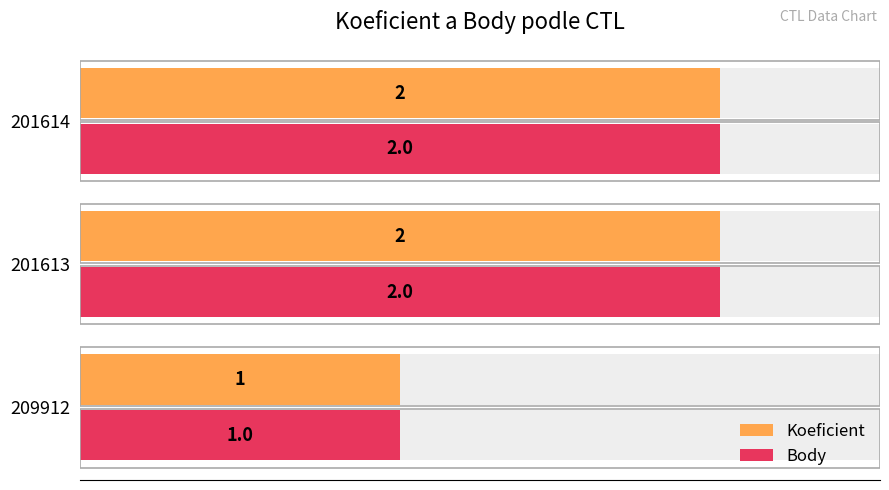

What value does the Koeficient series have at 209912?

1